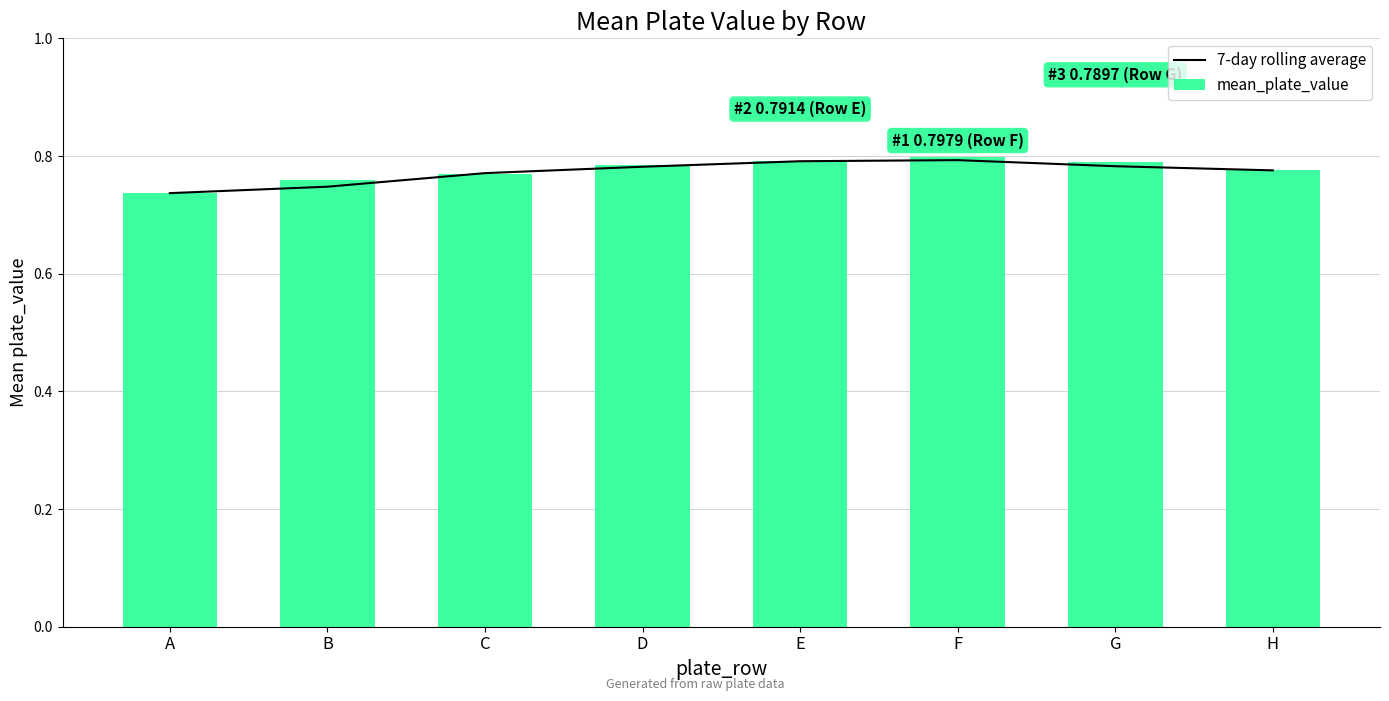

Count the mean_plate_value values in the range 0 to 1.

8